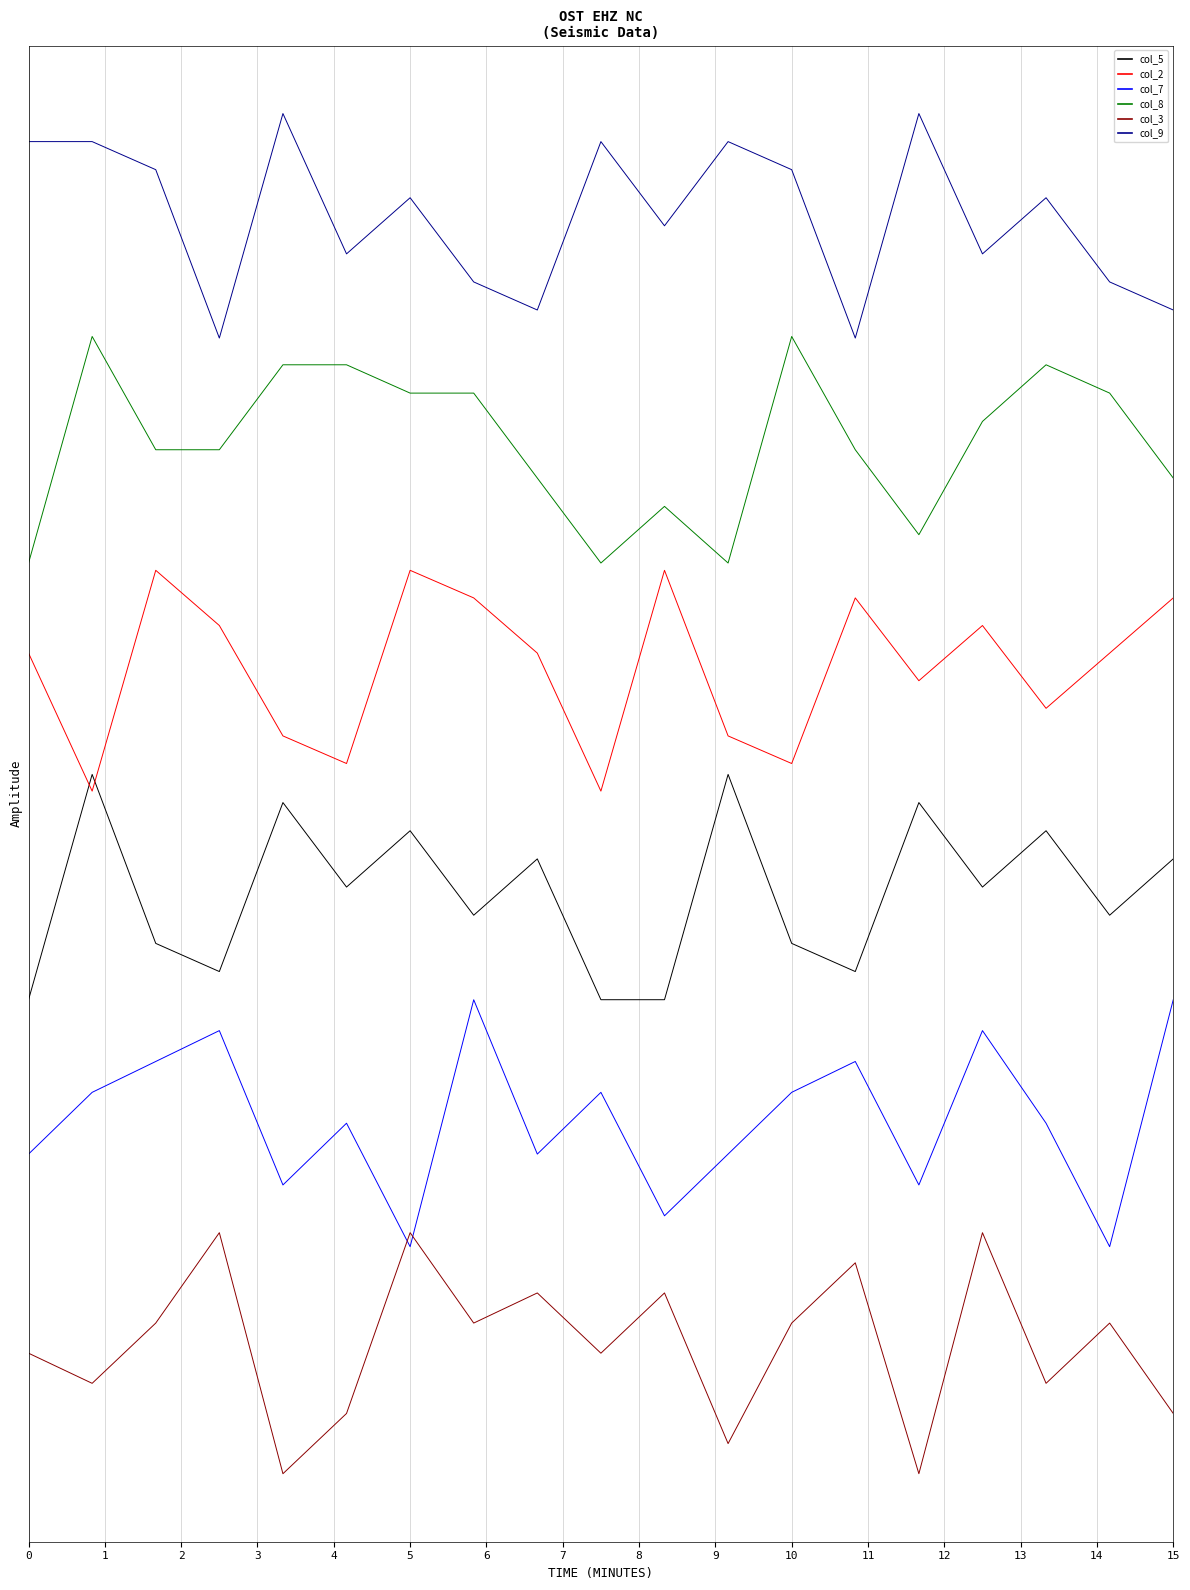

What are all the series names shown in the legend?

col_5, col_2, col_7, col_8, col_3, col_9